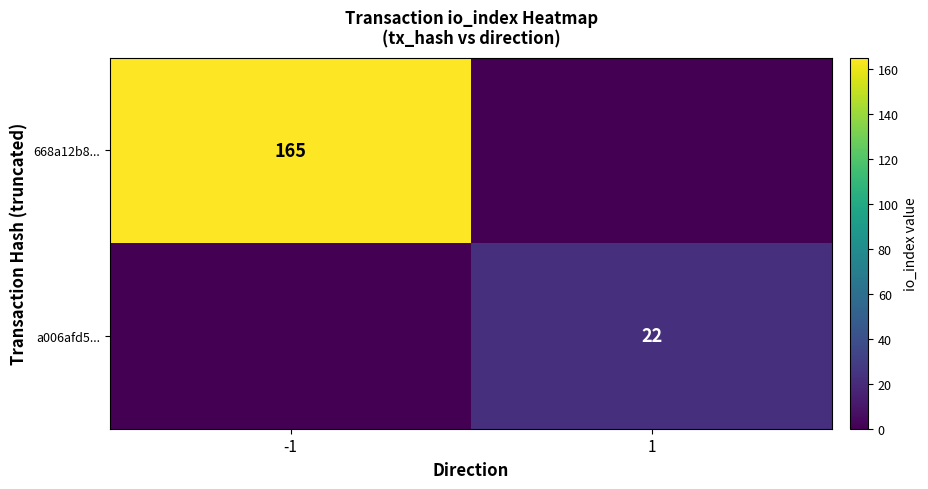

The a006afd5... series shows 22 at 1. True or false?

True